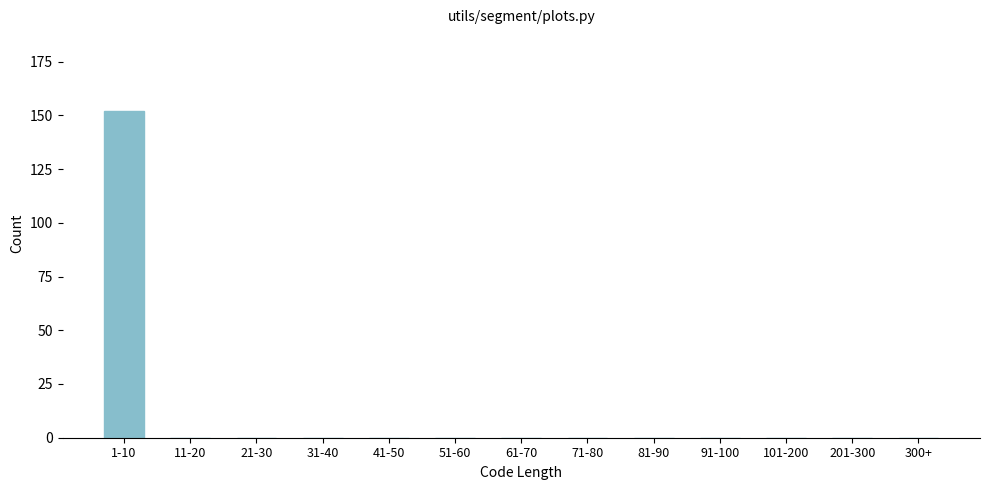

Reading left to right, transcribe all the data shown in this chart.

1-10=152	11-20=0	21-30=0	31-40=0	41-50=0	51-60=0	61-70=0	71-80=0	81-90=0	91-100=0	101-200=0	201-300=0	300+=0